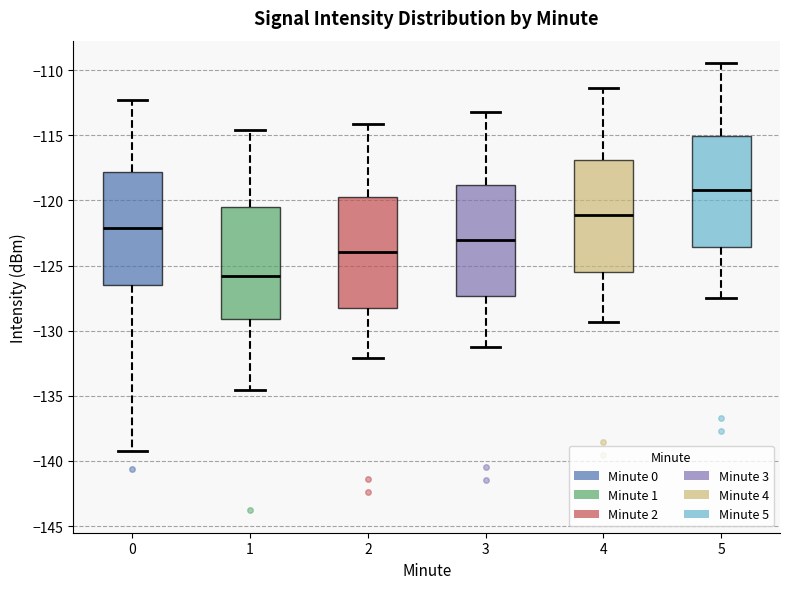

Reading left to right, read every box against the y-axis: the position of its median line, the range the box covers, and the ends of its whiskers. The values are not printed on the chart, so give them approximately, as read against the axis.

0: median -122.0, box -126.5 to -118.0, whiskers -139.0 to -112.5
1: median -126.0, box -129.0 to -120.5, whiskers -134.5 to -114.5
2: median -124.0, box -128.0 to -119.5, whiskers -132.0 to -114.0
3: median -123.0, box -127.5 to -119.0, whiskers -131.0 to -113.0
4: median -121.0, box -125.5 to -117.0, whiskers -129.5 to -111.5
5: median -119.0, box -123.5 to -115.0, whiskers -127.5 to -109.5